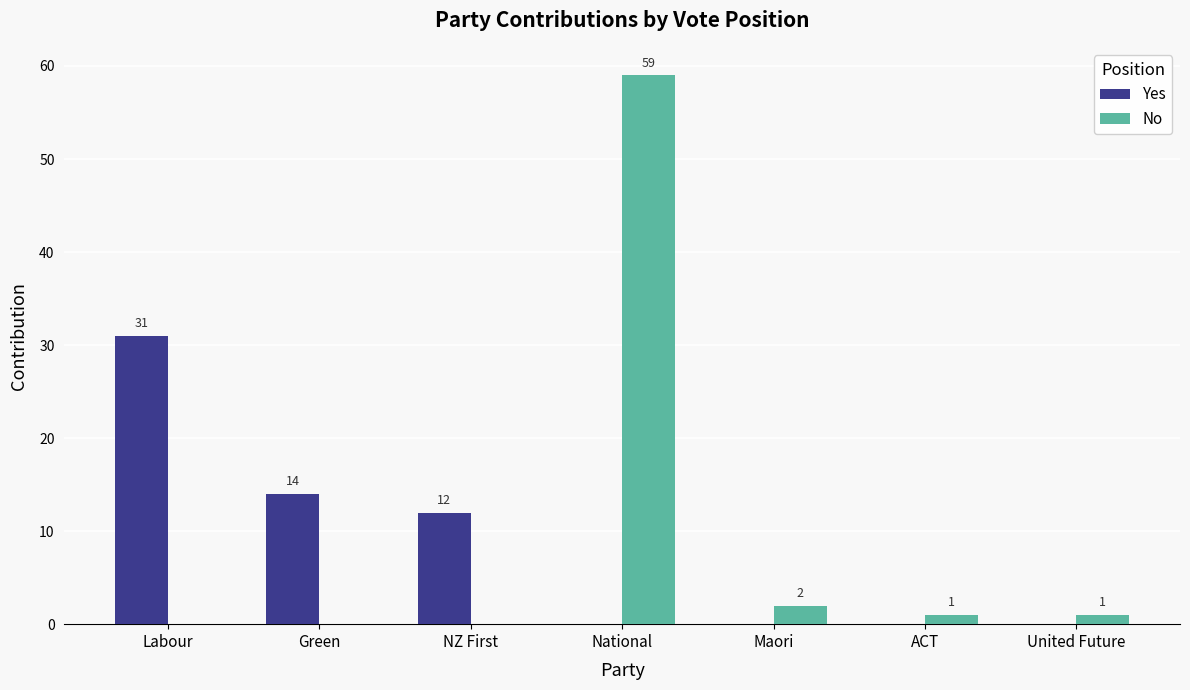

True or false: Yes has a value of 14 at Green.

True